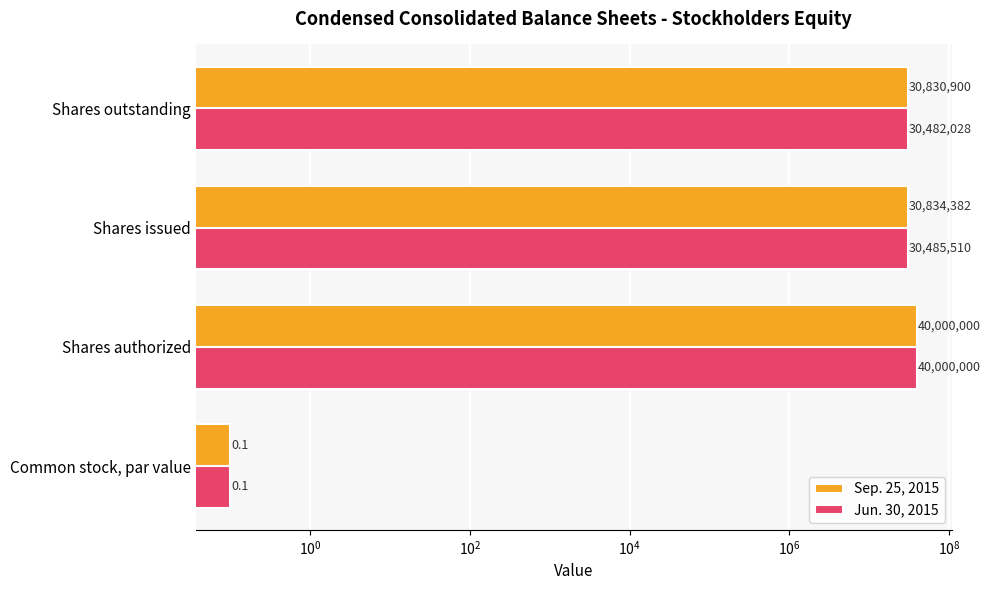

What is the greatest value displayed?

40000000.0